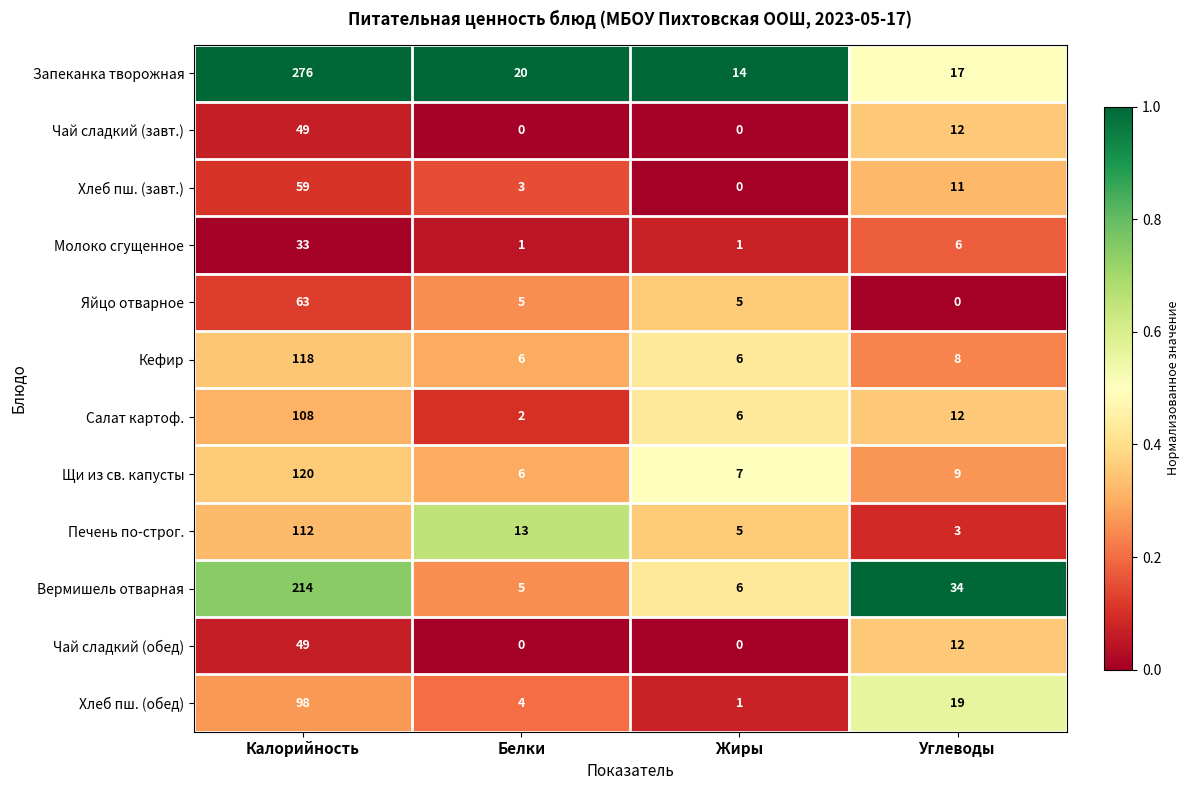

What is the sum of all Хлеб пш. (обед) values?

122